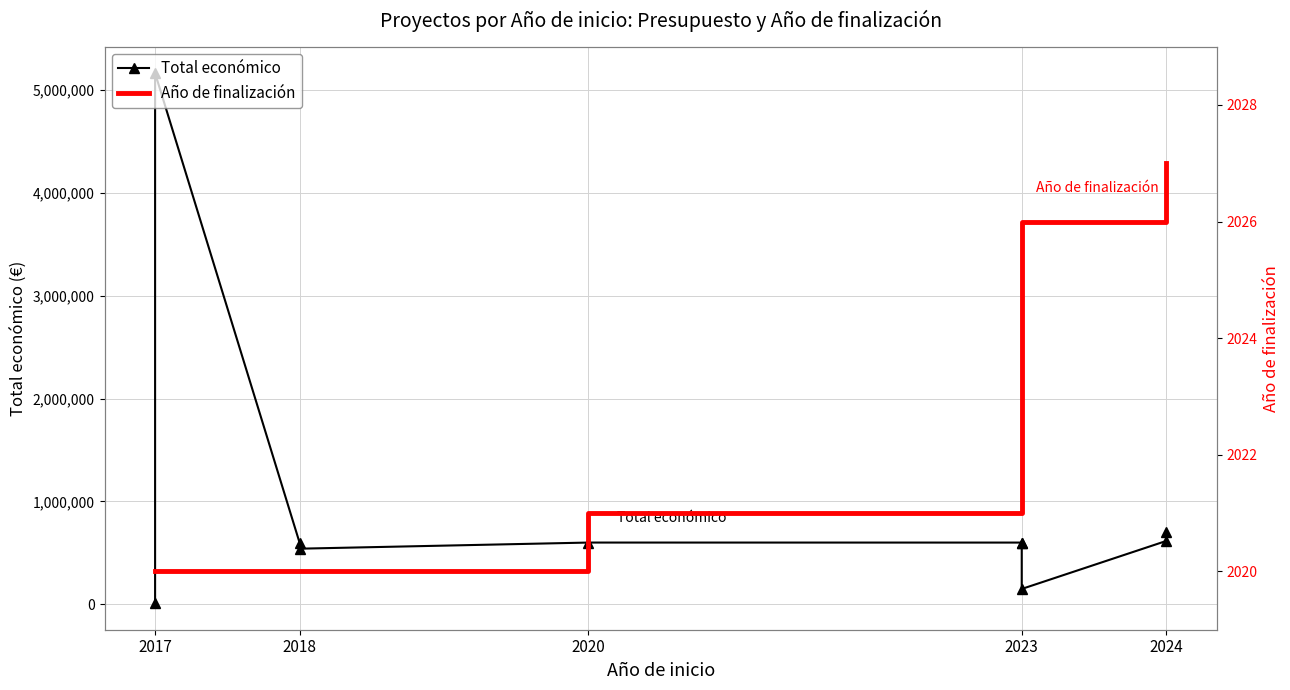

What is the difference between the maximum and minimum values in the Año de finalización series?

7